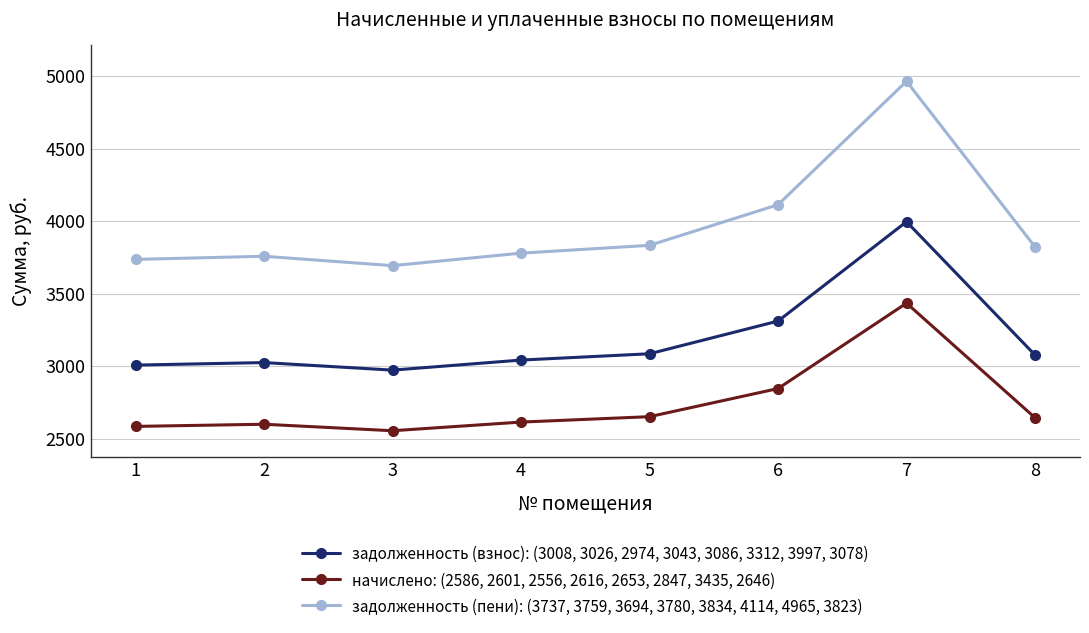

What are all the series names shown in the legend?

задолженность (взнос): (3008, 3026, 2974, 3043, 3086, 3312, 3997, 3078), начислено: (2586, 2601, 2556, 2616, 2653, 2847, 3435, 2646), задолженность (пени): (3737, 3759, 3694, 3780, 3834, 4114, 4965, 3823)